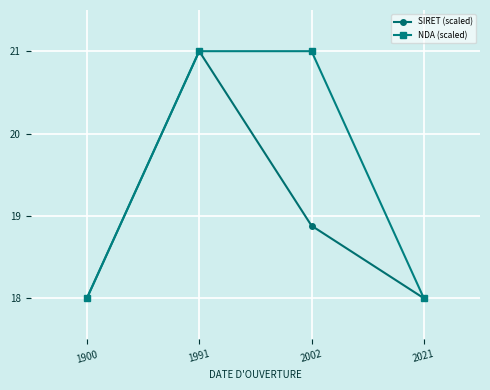

What is the value of the SIRET (scaled) point at the 2nd from the left?

21.0